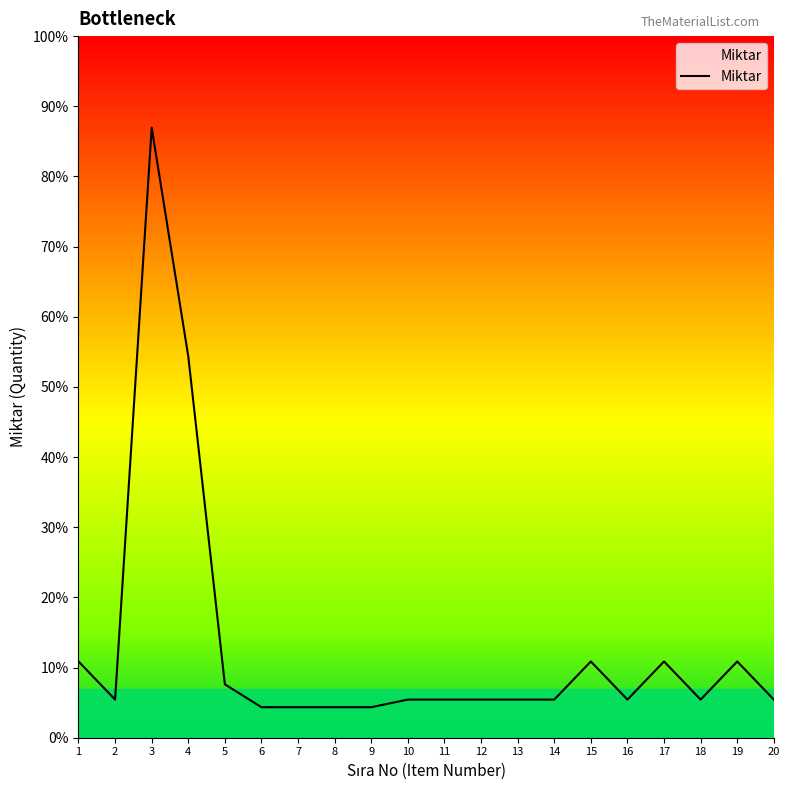

Is it true that the value at 8 is 17?

False